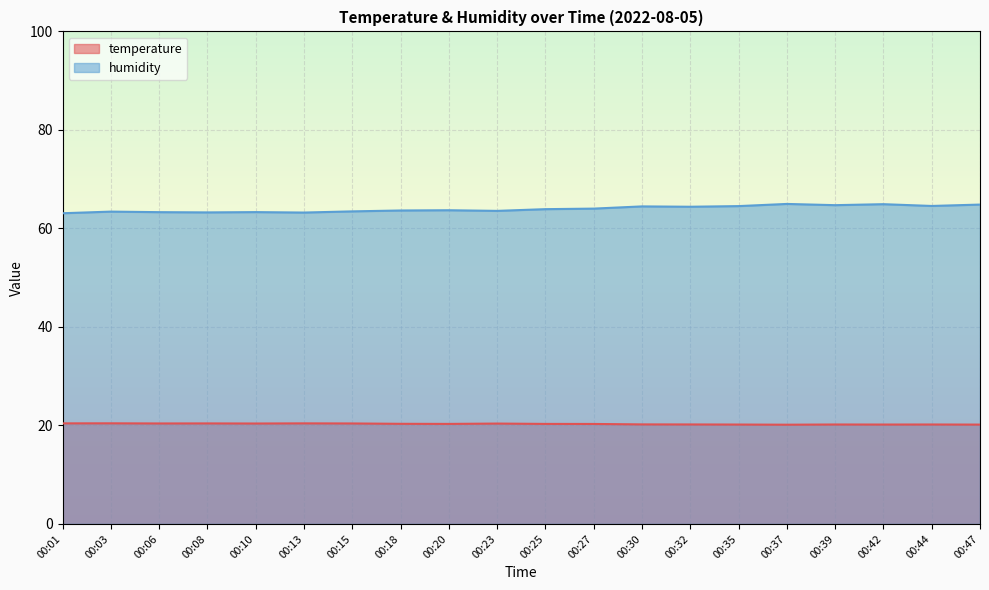

What is the difference between the maximum and minimum values in the humidity series?

1.9